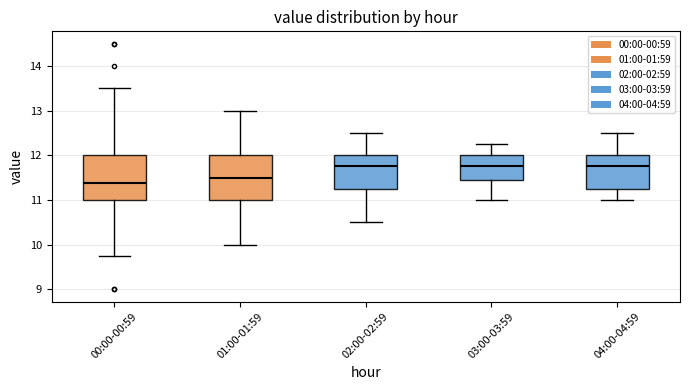

Where does the upper whisker of the box for 01:00-01:59 end on the y-axis? The values are not printed on the chart, so give them approximately, as read against the axis.

13.0